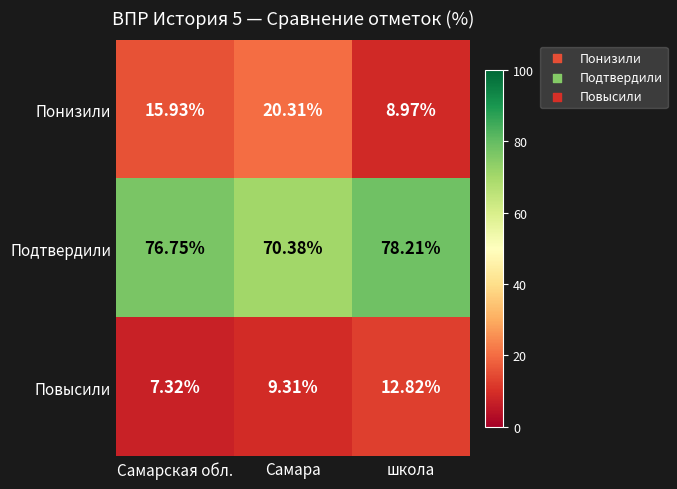

At which label is Понизили closest to 14?

Самарская обл.